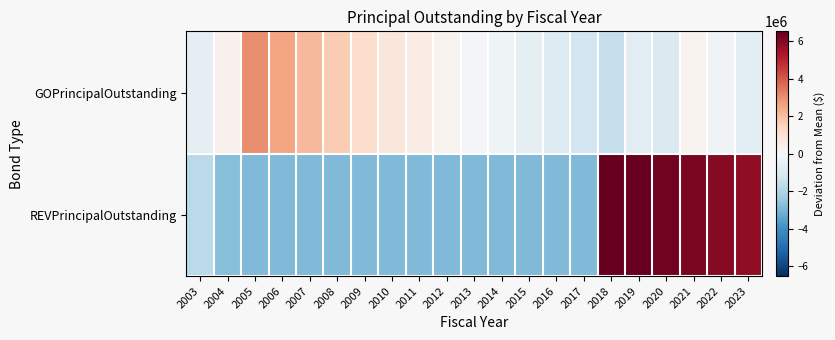

How many series are shown in this chart?

2